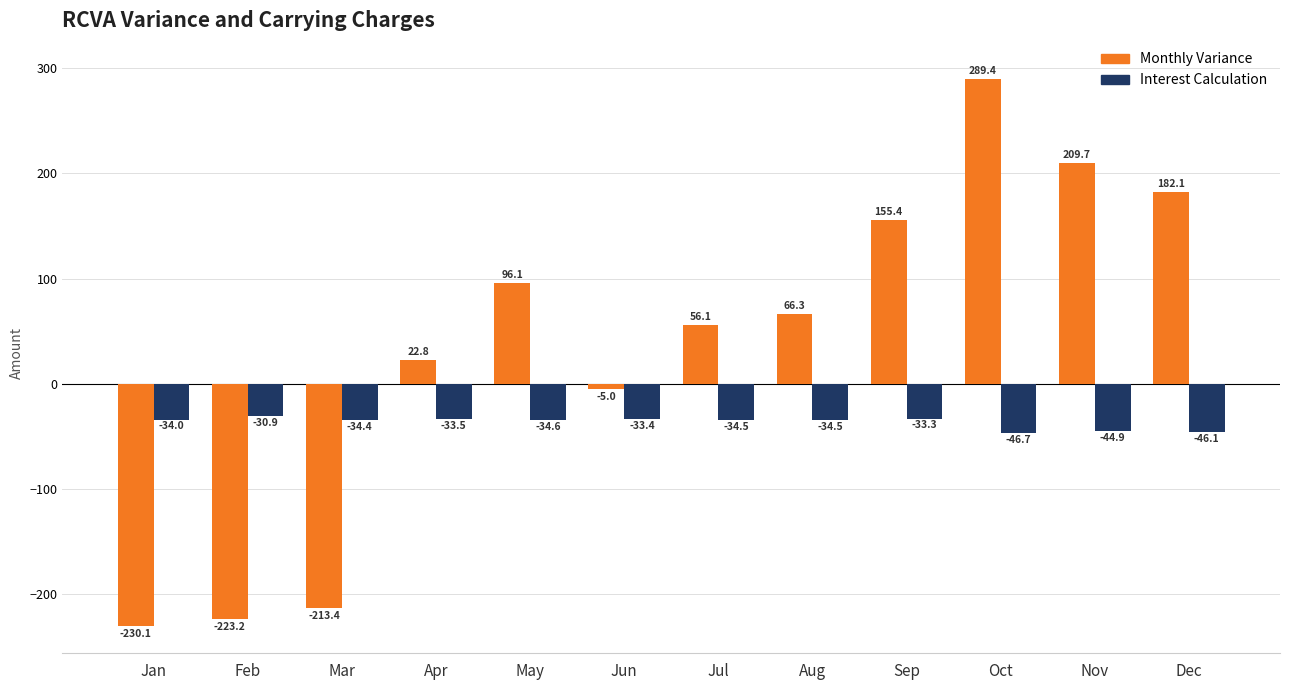

What is the smallest value displayed?

-230.1